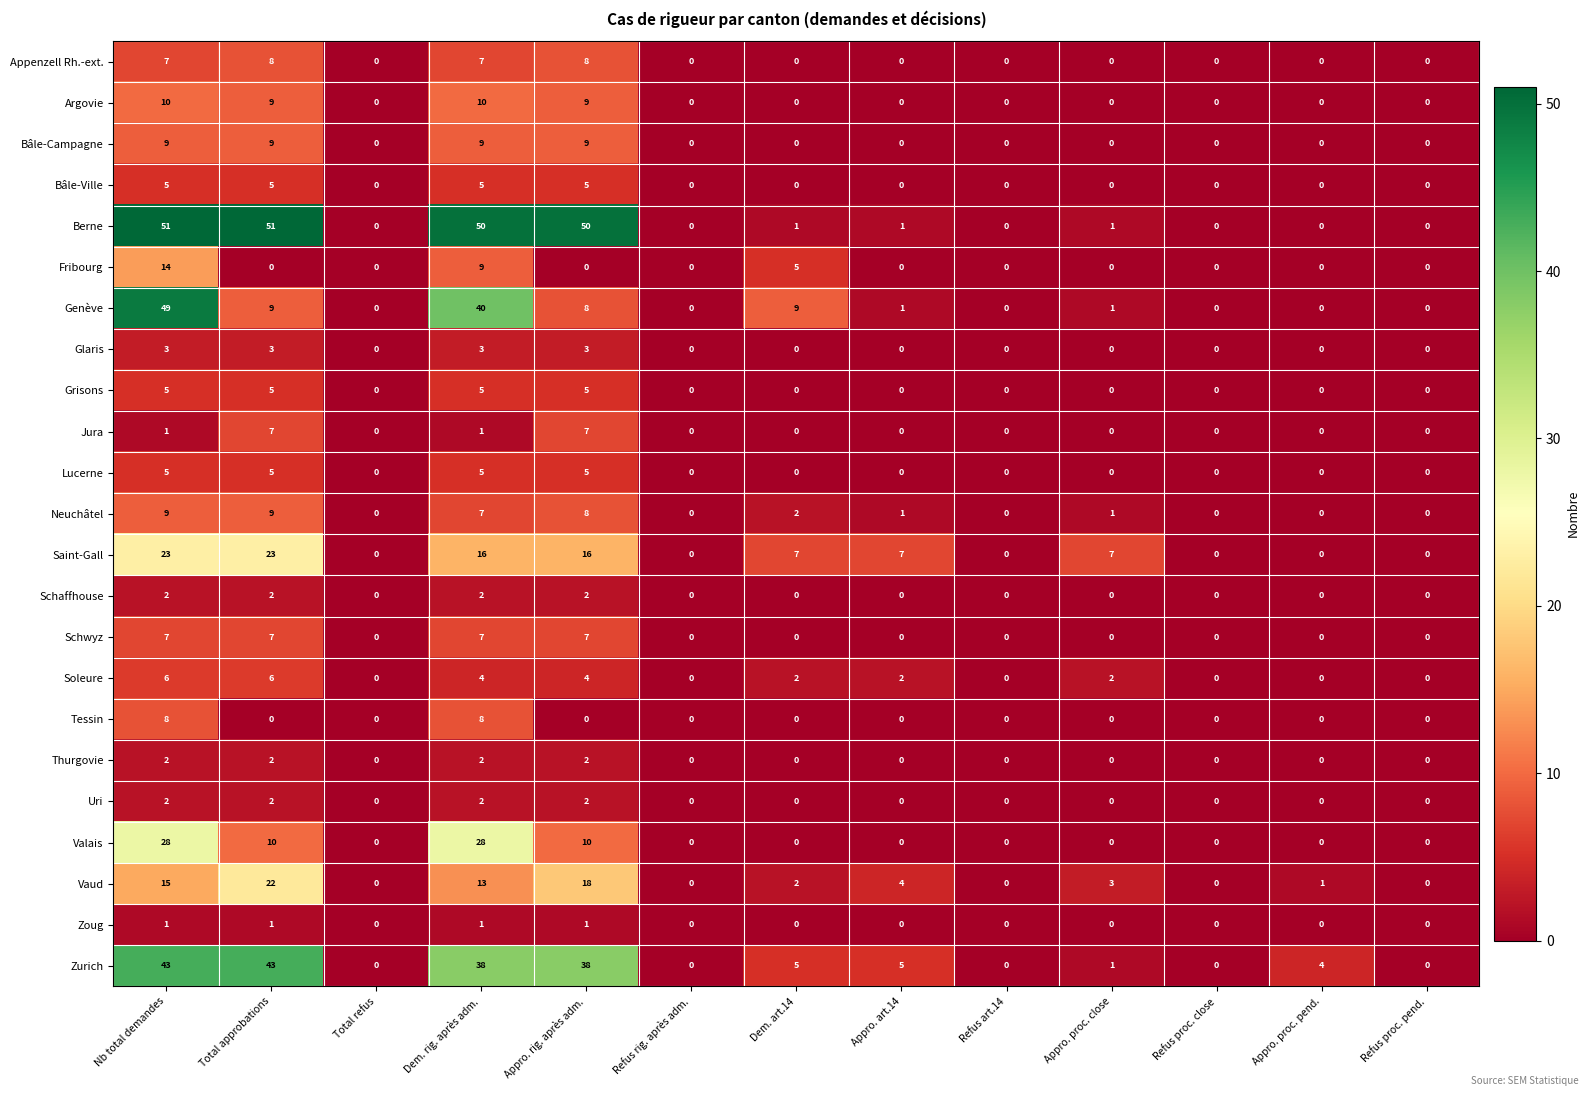

At which category is the sum across all series the highest?

Nb total demandes